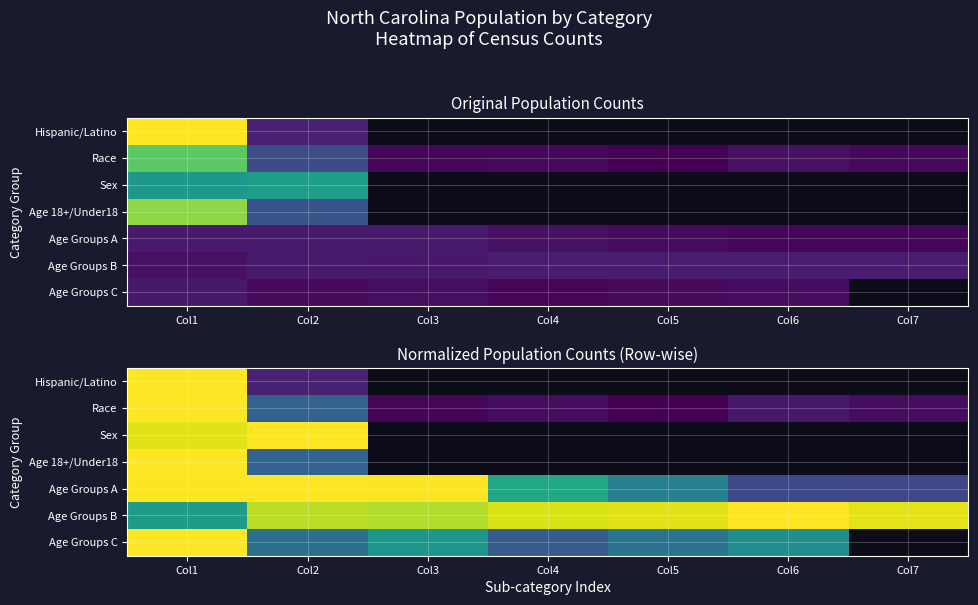

How many positive values does the Age Groups C series have?

6